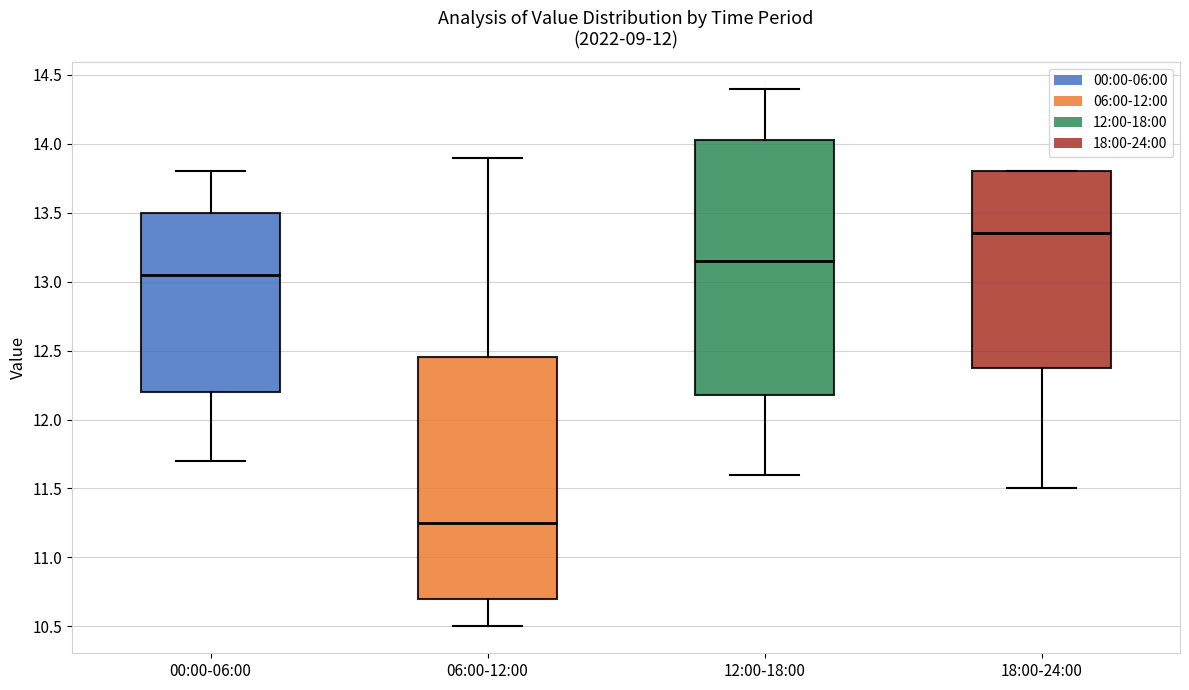

Reading left to right, read every box against the y-axis: the position of its median line, the range the box covers, and the ends of its whiskers. The values are not printed on the chart, so give them approximately, as read against the axis.

00:00-06:00: median 13.05, box 12.20 to 13.50, whiskers 11.70 to 13.80
06:00-12:00: median 11.25, box 10.70 to 12.45, whiskers 10.50 to 13.90
12:00-18:00: median 13.15, box 12.20 to 14.05, whiskers 11.60 to 14.40
18:00-24:00: median 13.35, box 12.40 to 13.80, whiskers 11.50 to 13.80